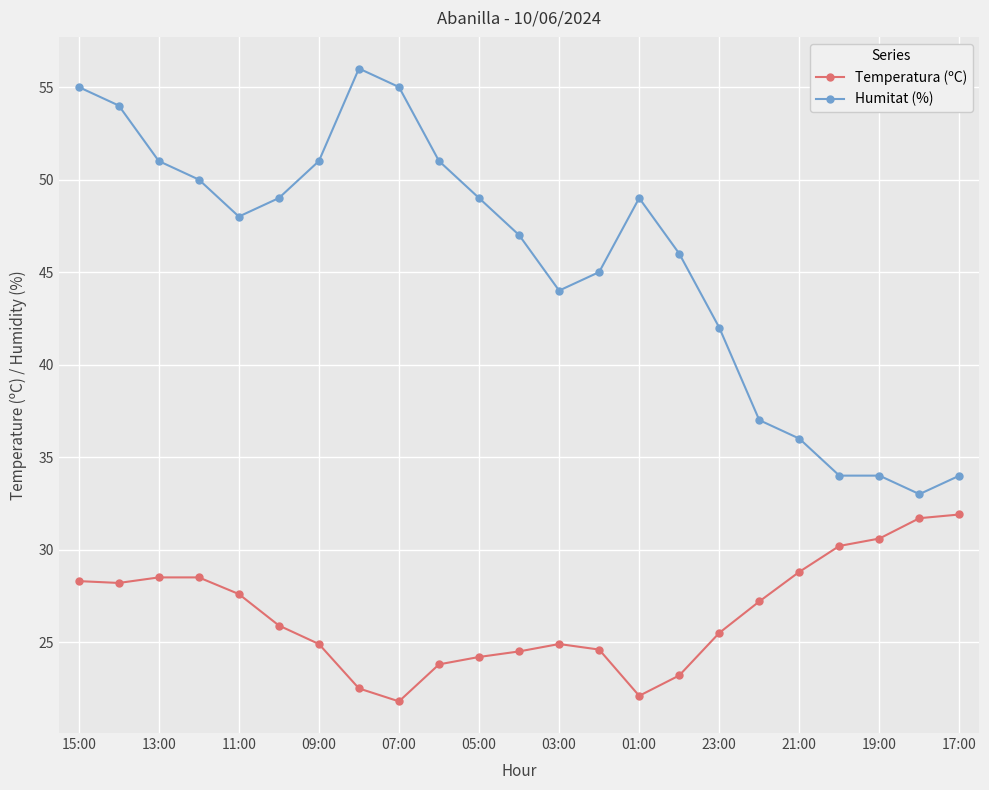

What is the maximum value for Humitat (%)?

56.0